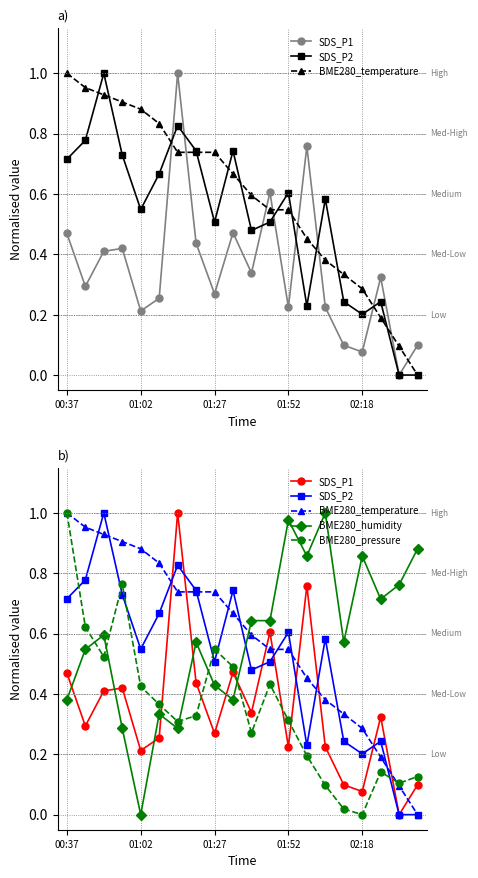

How many interior local peaks does the SDS_P2 series have?

6